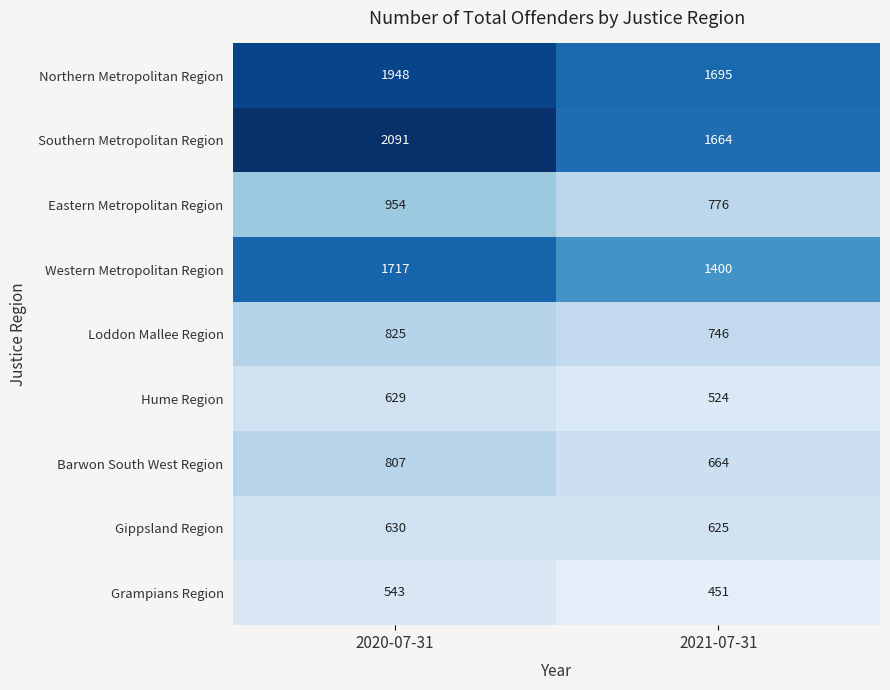

Which category has the highest value across all series?

2020-07-31